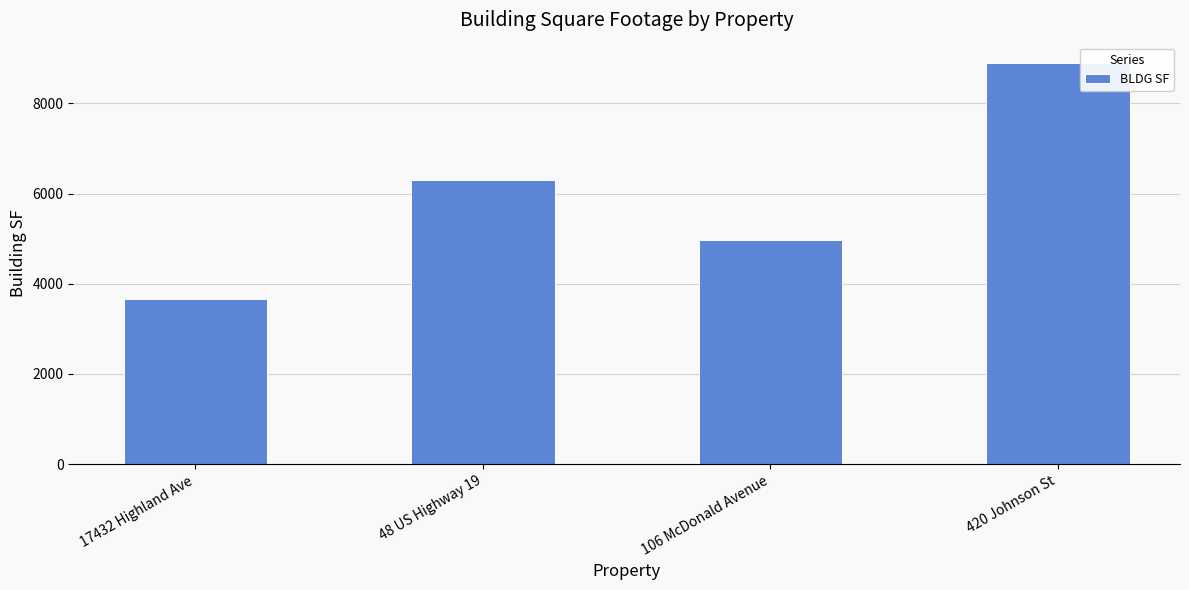

The value at 17432 Highland Ave is 3660. True or false?

True